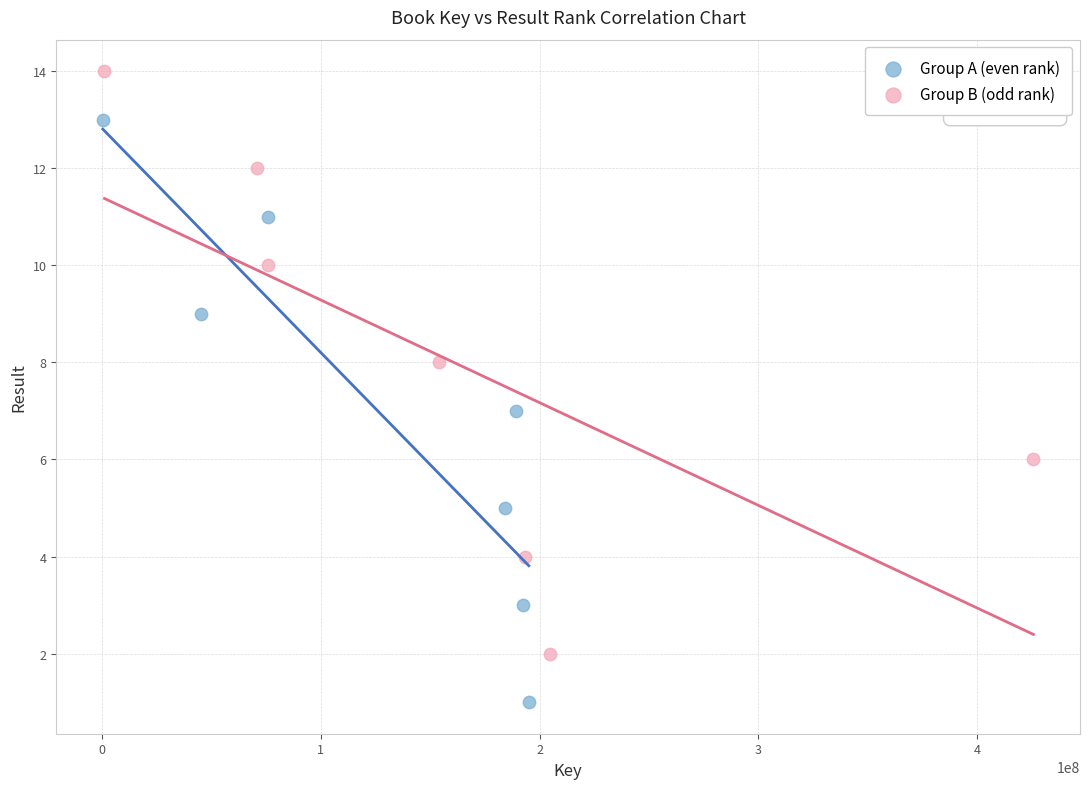

What are all the series names shown in the legend?

Group A (even rank), Group B (odd rank)